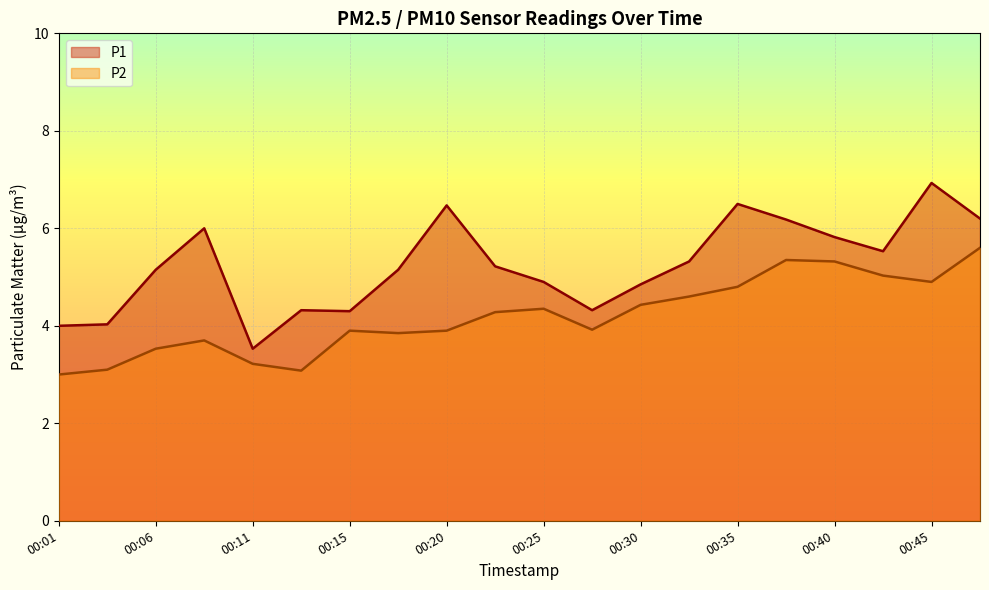

Between 00:28 and 00:30, which series saw the biggest shift?

P1